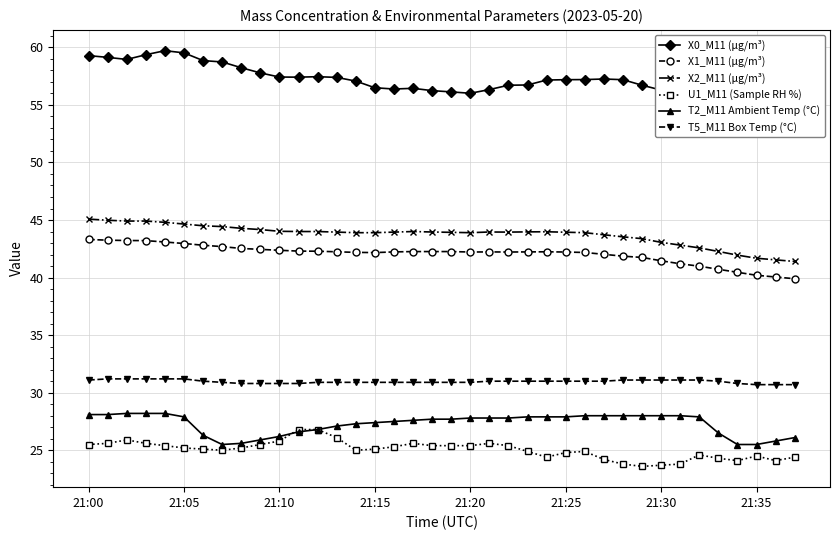

True or false: T5_M11 Box Temp (°C) and X2_M11 (μg/m³) intersect in this chart.

False